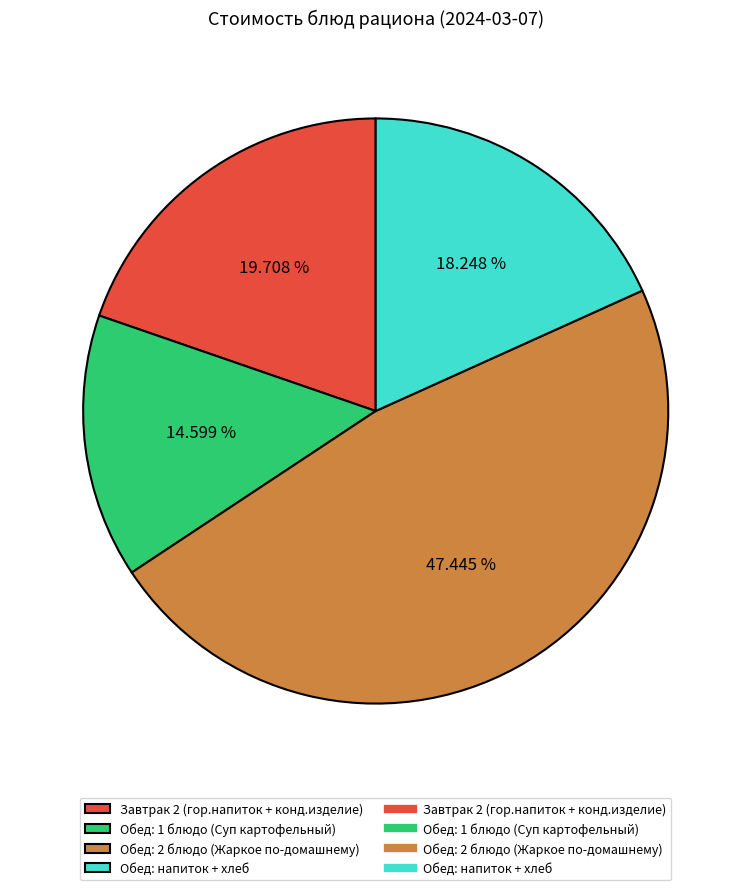

Does any single category account for the majority?

No